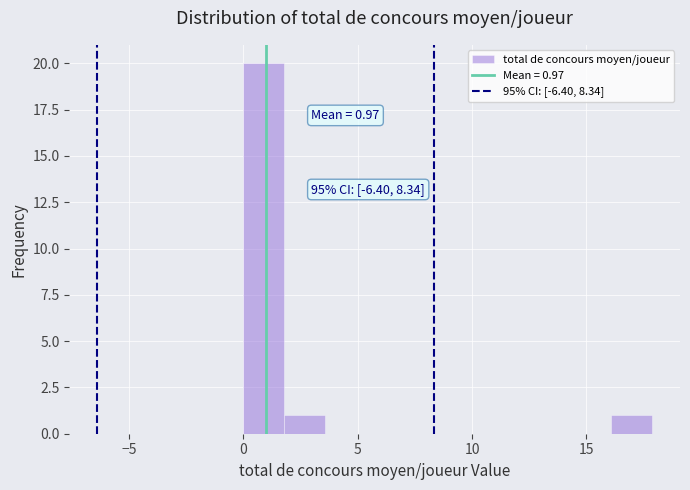

Around what value on the x-axis is the tallest bar? Give the approximate position of its centre, as read against the axis.

1.0